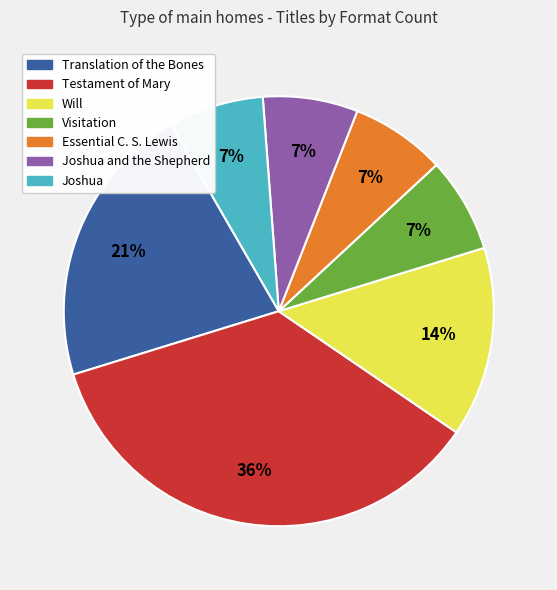

To the nearest percent, what is the difference between the largest and smallest slice percentages?

29%